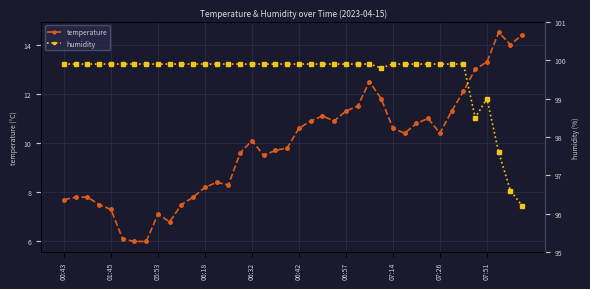

What are all the series names shown in the legend?

temperature, humidity